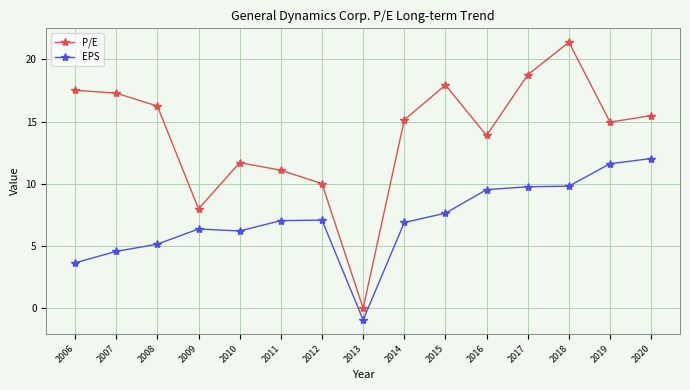

Which series has the widest spread of values?

P/E